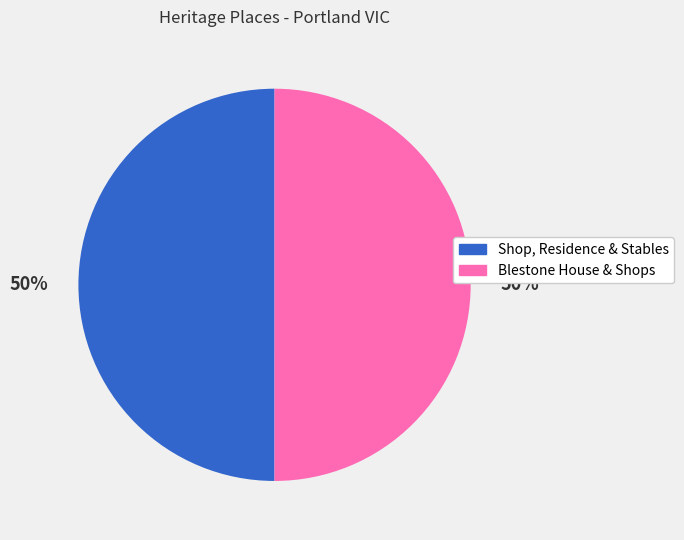

To the nearest percent, what portion does Shop, Residence & Stables represent?

50%